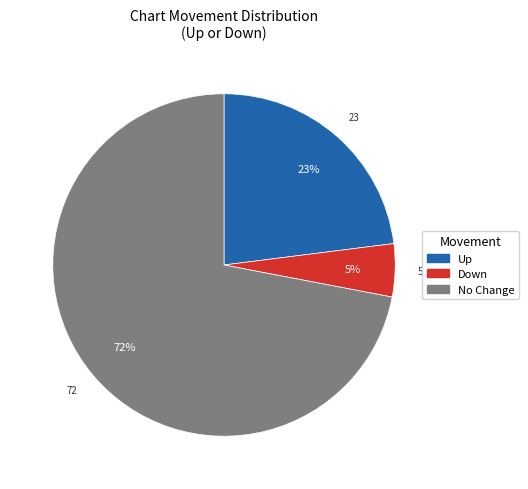

To the nearest percent, what is the difference between the largest and smallest slice percentages?

67%